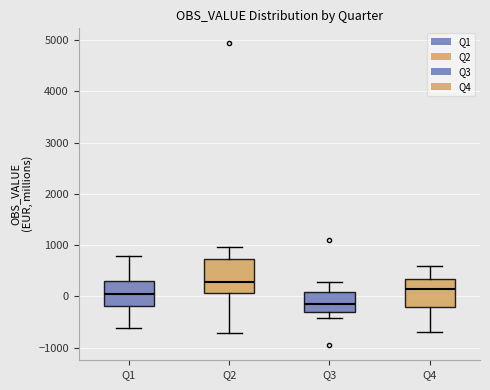

Reading left to right, read every box against the y-axis: the position of its median line, the range the box covers, and the ends of its whiskers. The values are not printed on the chart, so give them approximately, as read against the axis.

Q1: median 0, box -200 to 300, whiskers -600 to 800
Q2: median 300, box 100 to 700, whiskers -700 to 1000
Q3: median -100, box -300 to 100, whiskers -400 to 300
Q4: median 200, box -200 to 300, whiskers -700 to 600